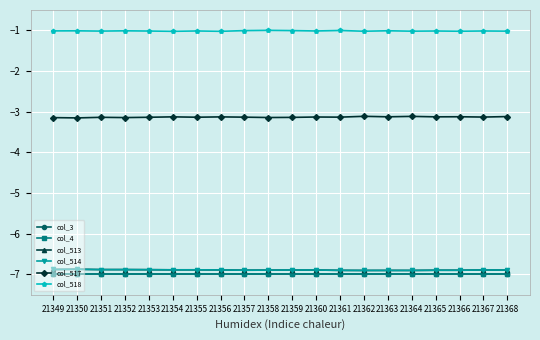

Does the chart have visible grid lines?

Yes